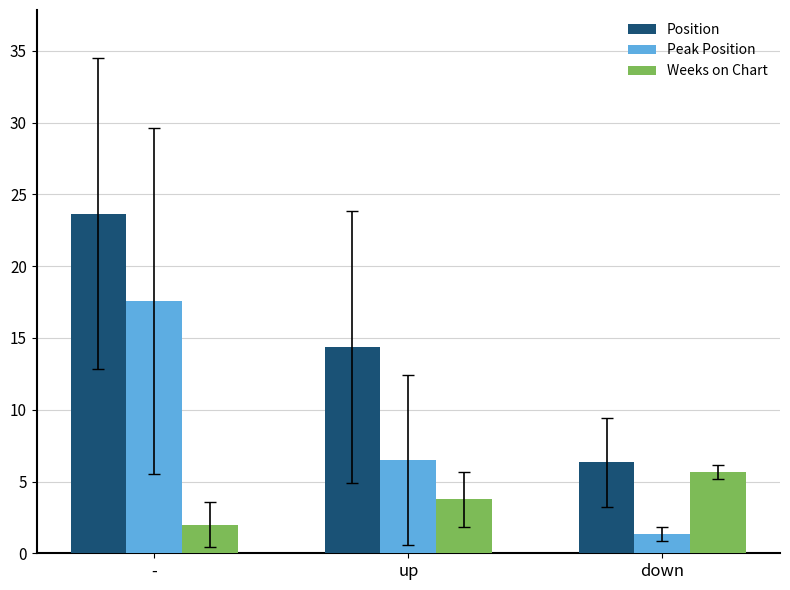

List the series in order of their peak value, highest first.

Position, Peak Position, Weeks on Chart